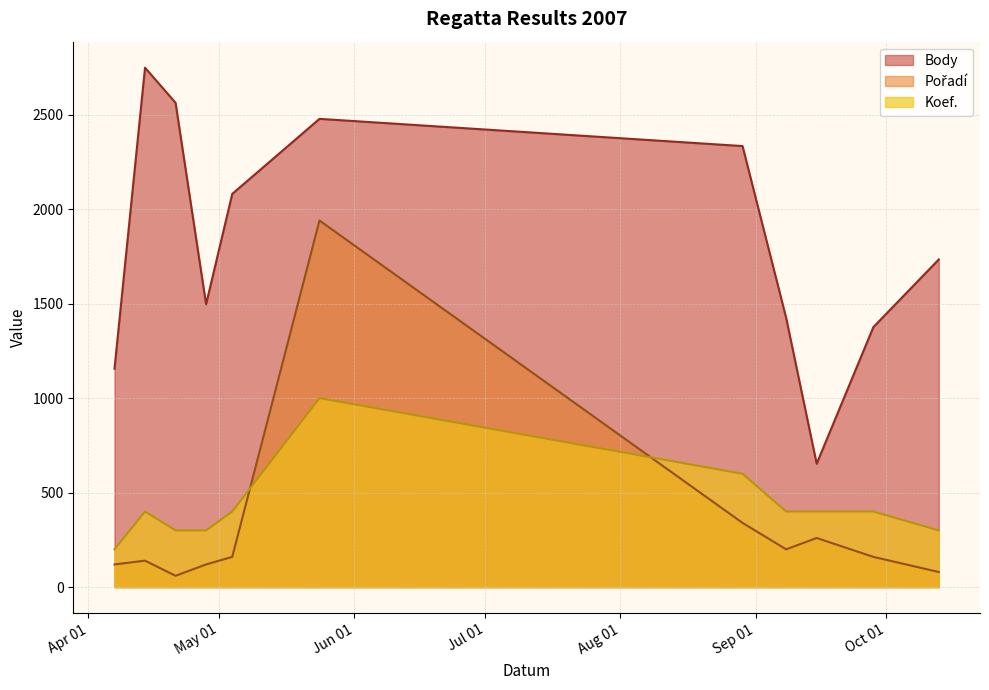

What is the label of the 11th point from the left?

2007-10-13